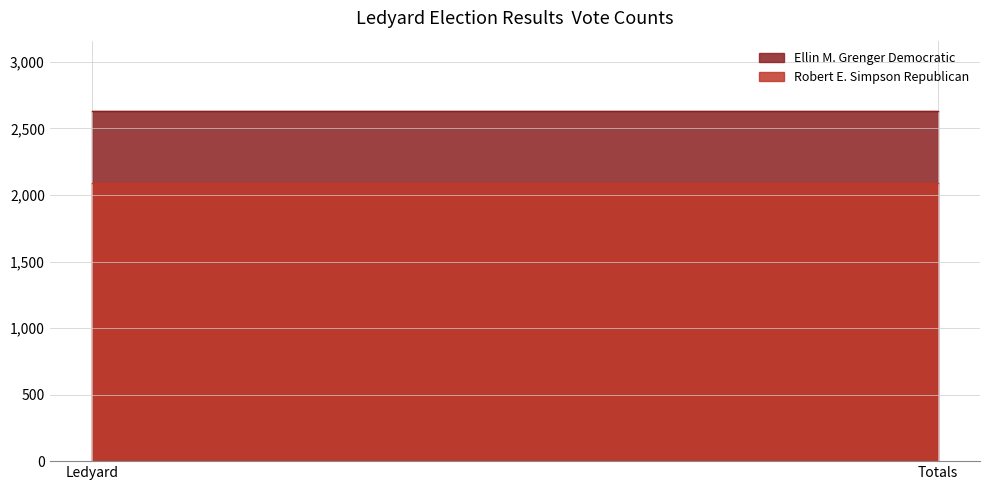

At which category is the sum across all series the highest?

Ledyard